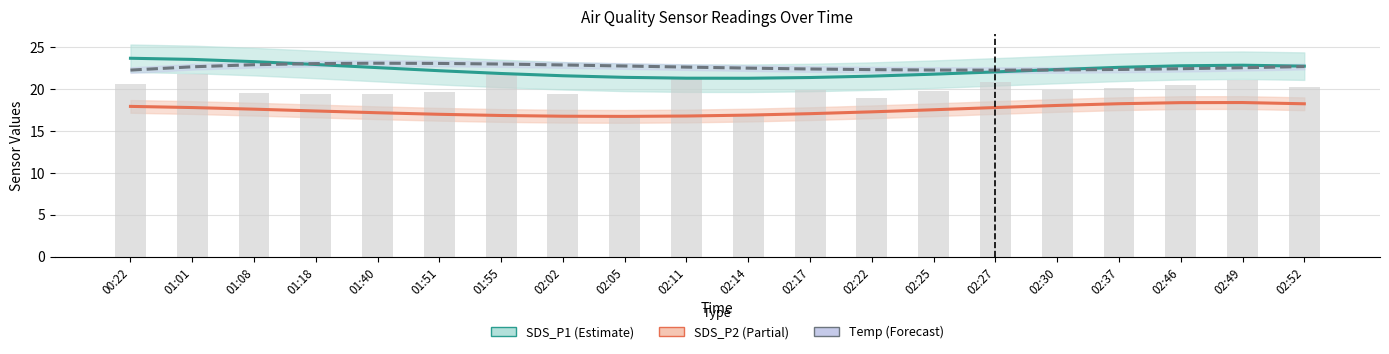

Between 01:51 and 02:05, which series saw the biggest shift?

SDS_P1 (Estimate)